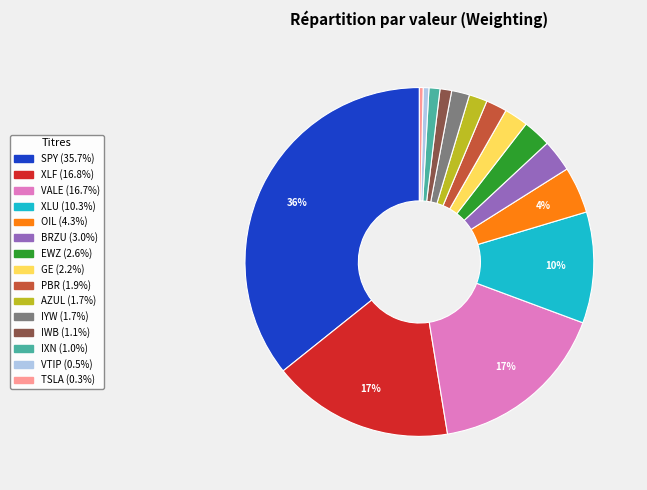

Which category has the biggest portion of the pie?

SPY